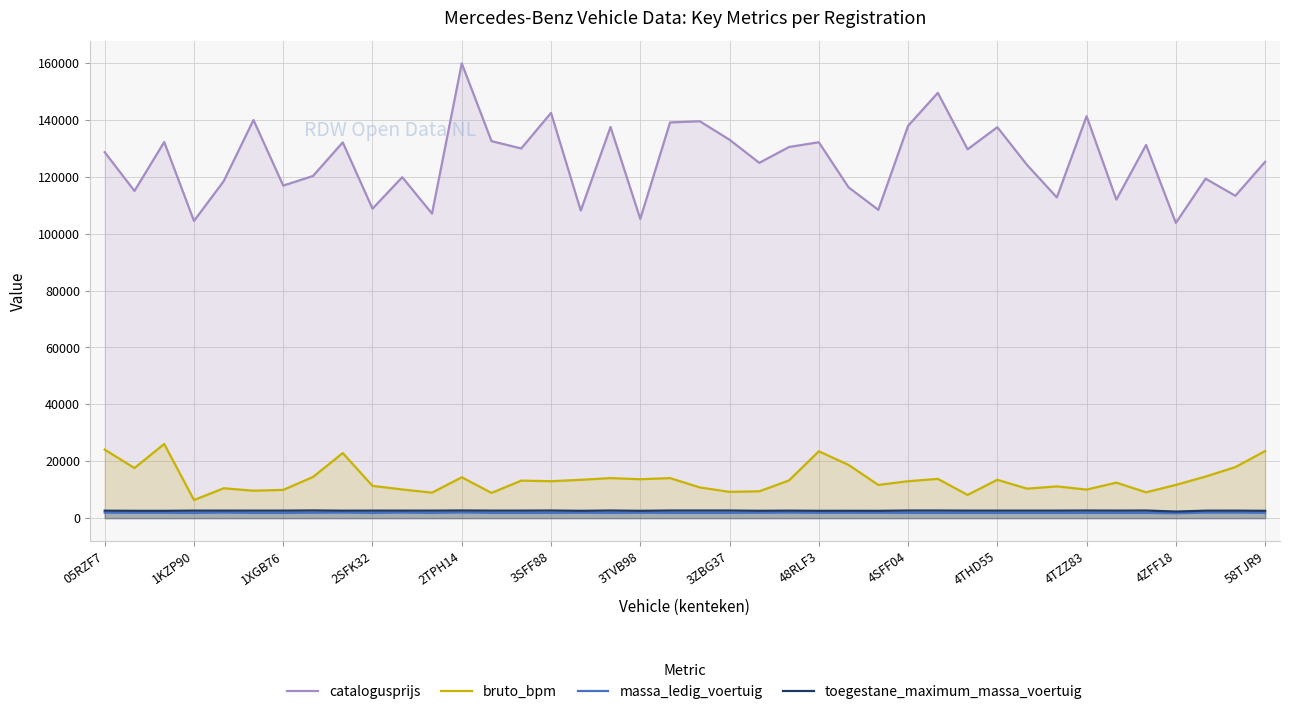

True or false: catalogusprijs and bruto_bpm cross at least once.

False